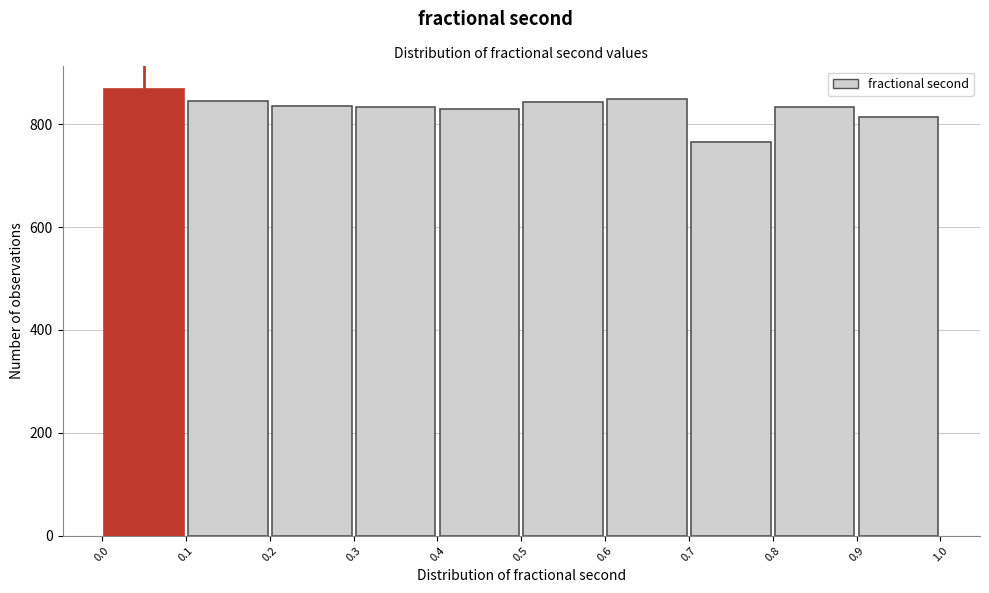

What is the height of the bar covering 0.9 to 1.0 on the x-axis? The values are not printed on the chart, so give them approximately, as read against the axis.

820